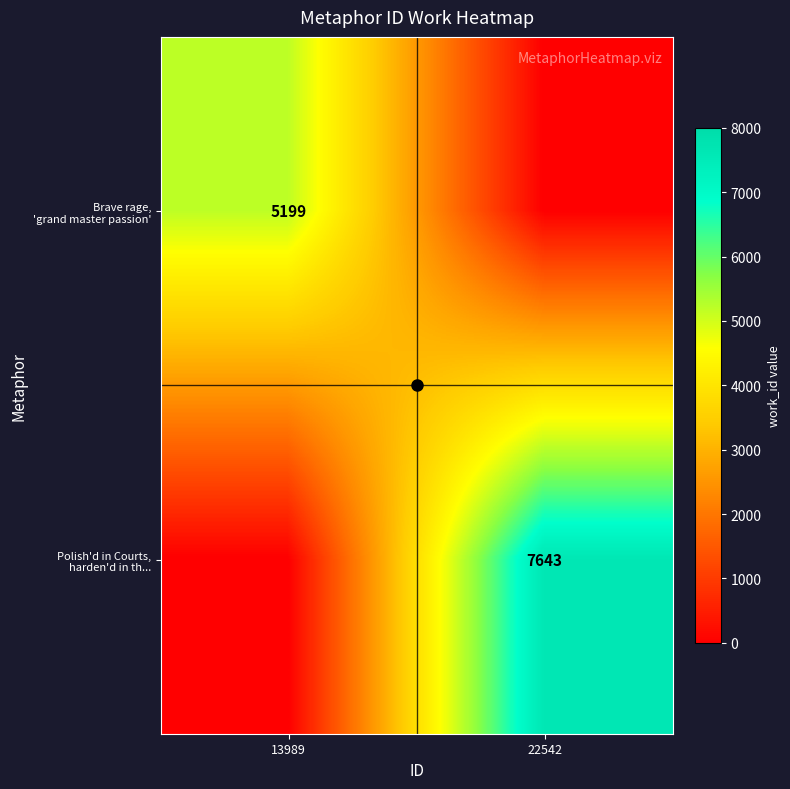

What is the lowest value of the Polish'd in Courts, harden'd in th... series?

1